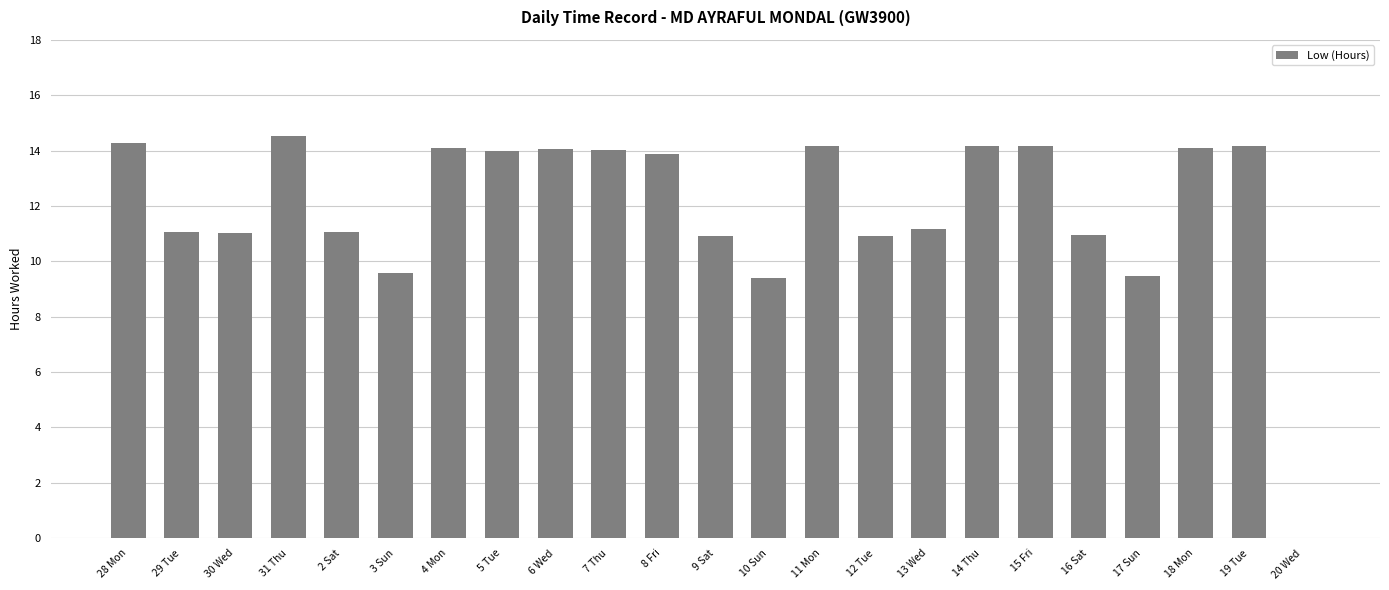

True or false: the data shows 14.3 at 28 Mon.

True